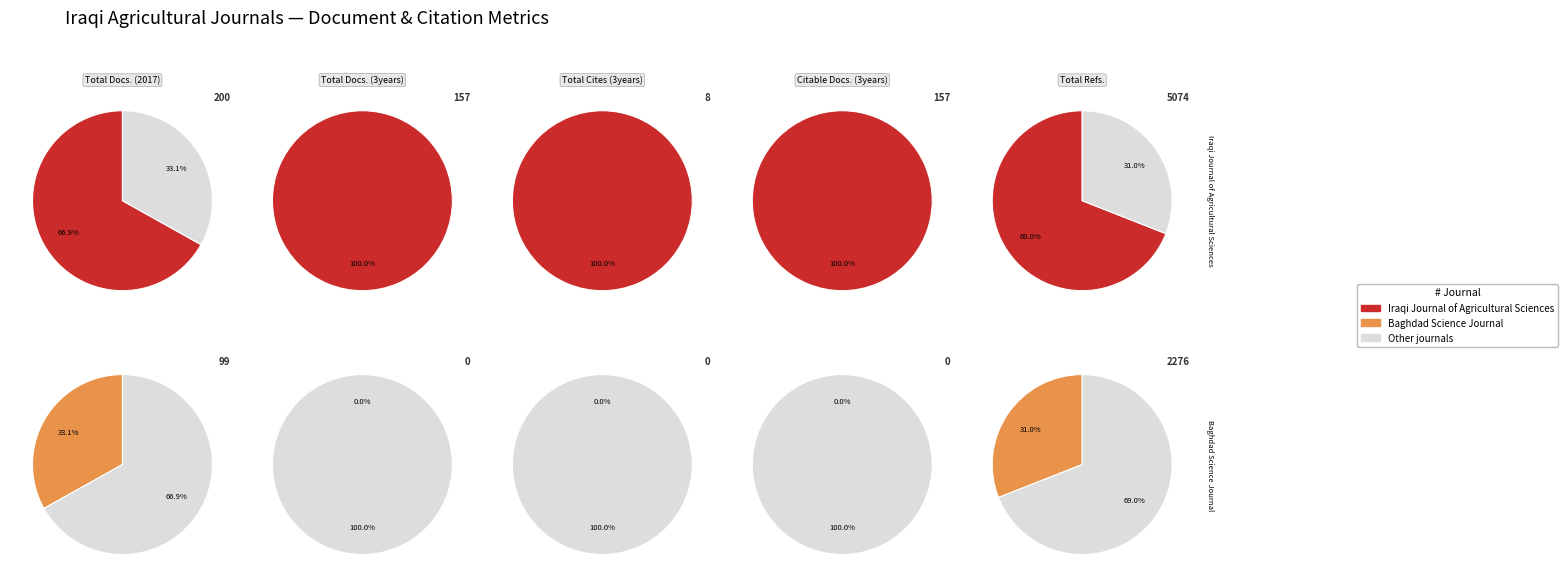

What is the largest slice in the pie chart?

Iraqi Journal of Agricultural Sciences